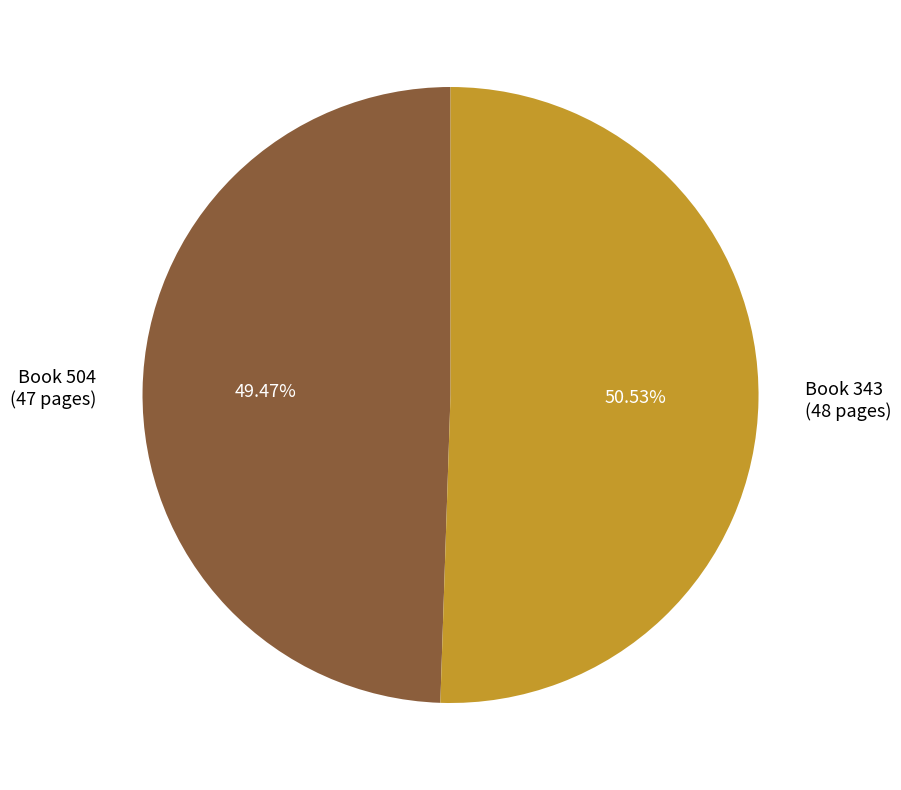

What is the ratio of the value at Book 343 (48 pages) to the value at Book 504 (47 pages)?

1.0